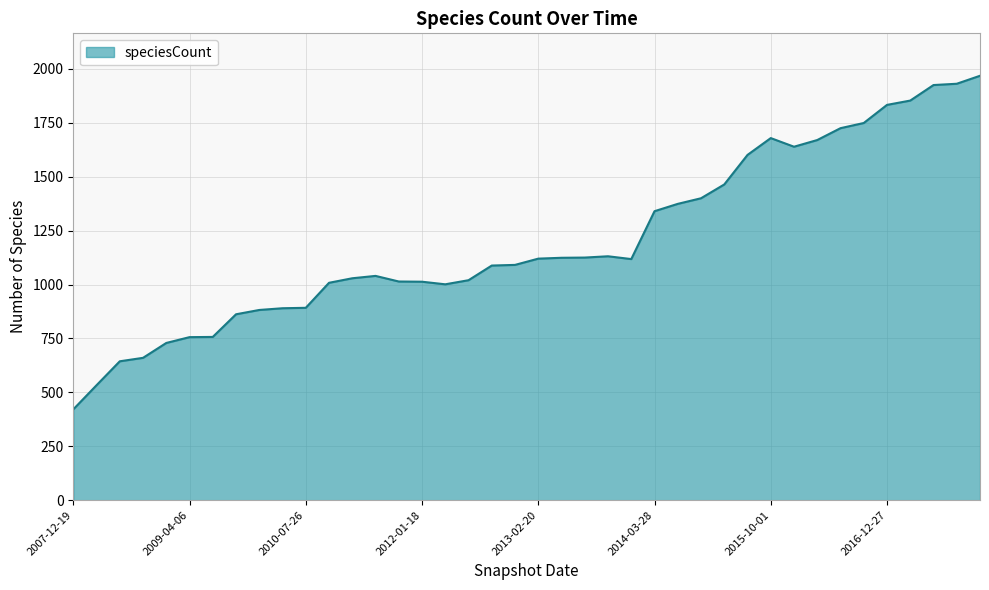

What is the difference between the maximum and minimum values?

1547